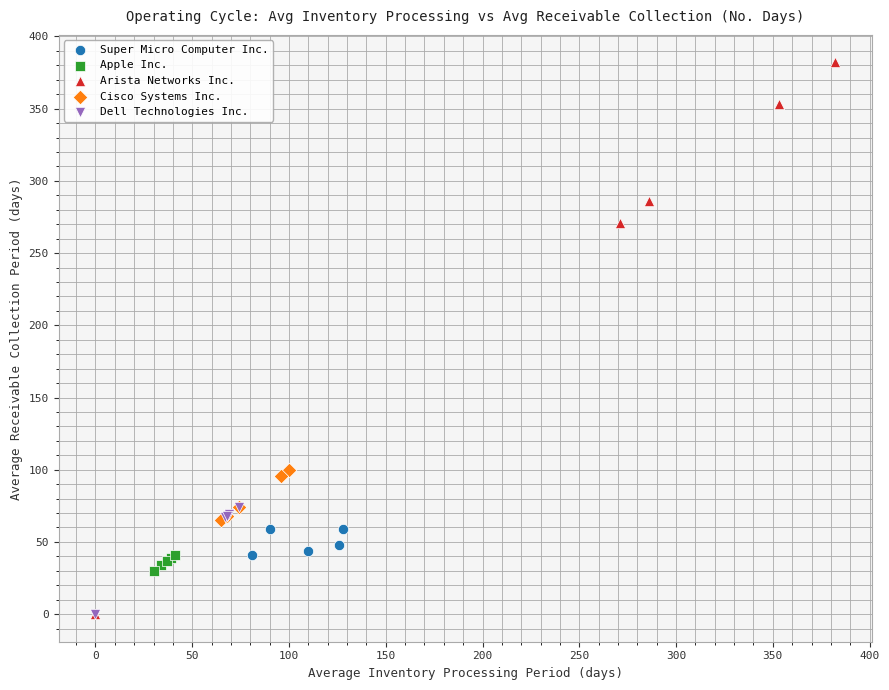

Which series has the largest Y range (max minus min)?

Arista Networks Inc.